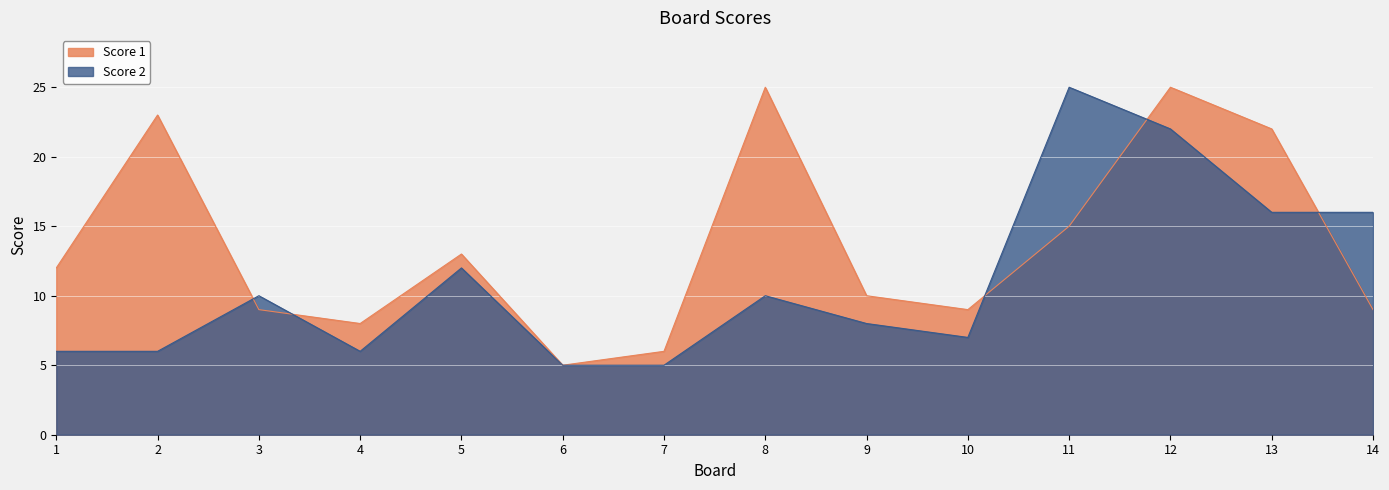

Reading left to right, list all the values displayed in this chart.

Score 1: 12	23	9	8	13	5	6	25	10	9	15	25	22	9
Score 2: 6	6	10	6	12	5	5	10	8	7	25	22	16	16